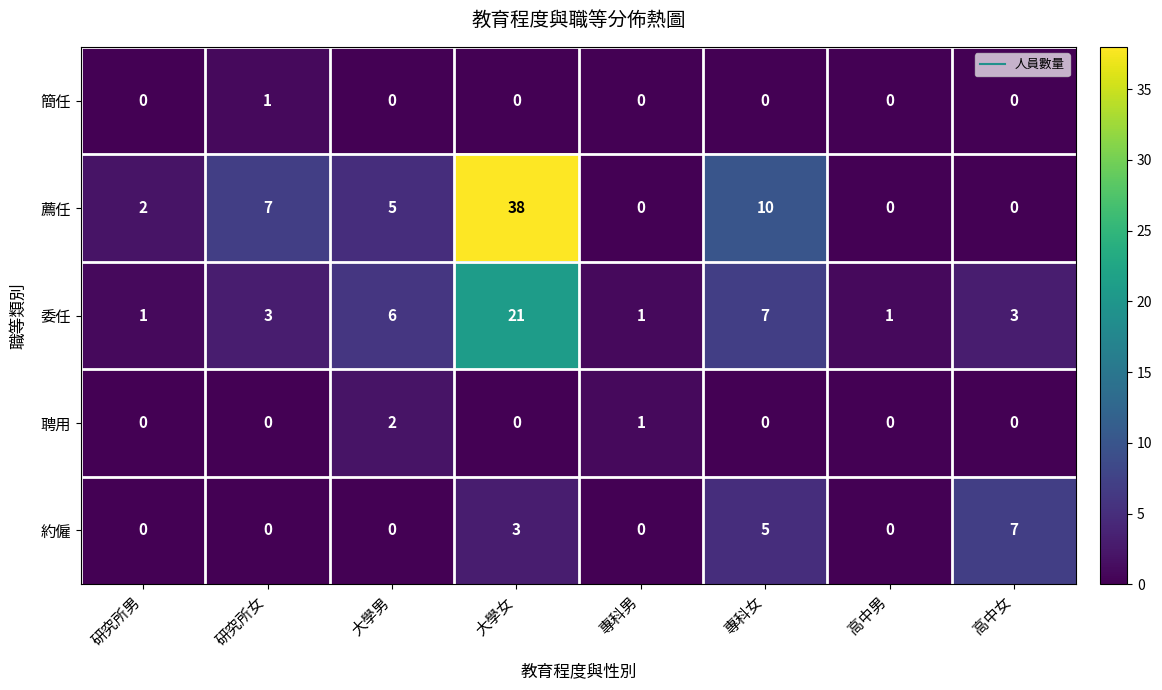

The 薦任 series shows 0 at 高中女. True or false?

True